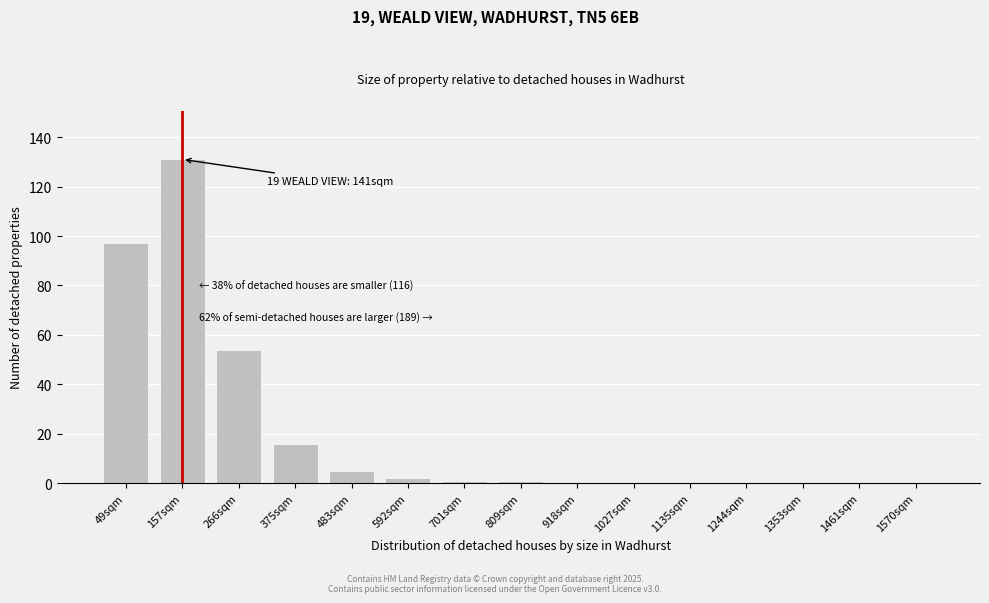

Reading left to right, transcribe all the data shown in this chart.

49sqm=97	157sqm=131	266sqm=54	375sqm=16	483sqm=5	592sqm=2	701sqm=1	809sqm=1	918sqm=0	1027sqm=0	1135sqm=0	1244sqm=0	1353sqm=0	1461sqm=0	1570sqm=0